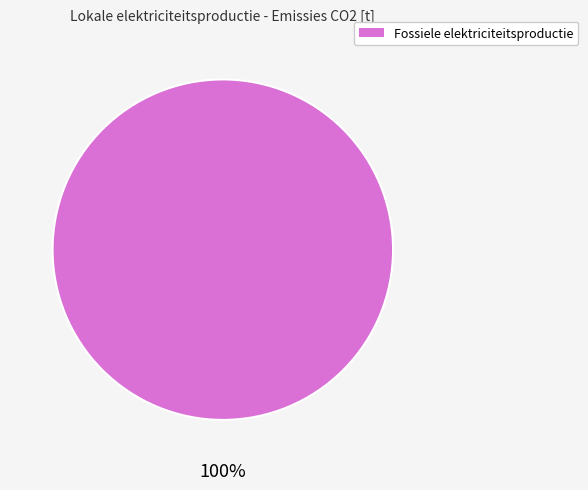

Does any single category account for the majority?

Yes